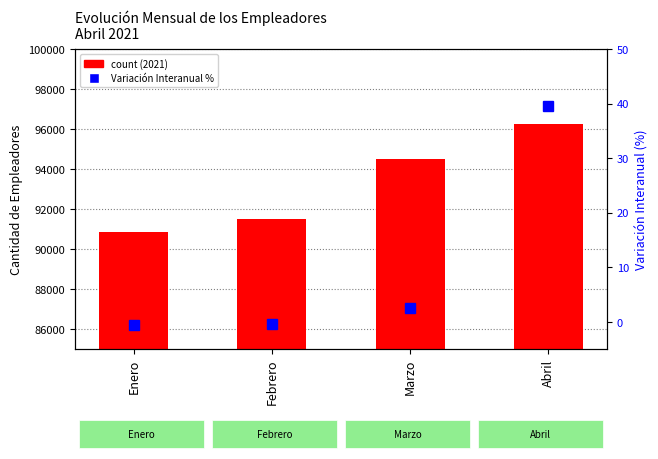

The value of 2021 count at Febrero is 55414.1. True or false?

False